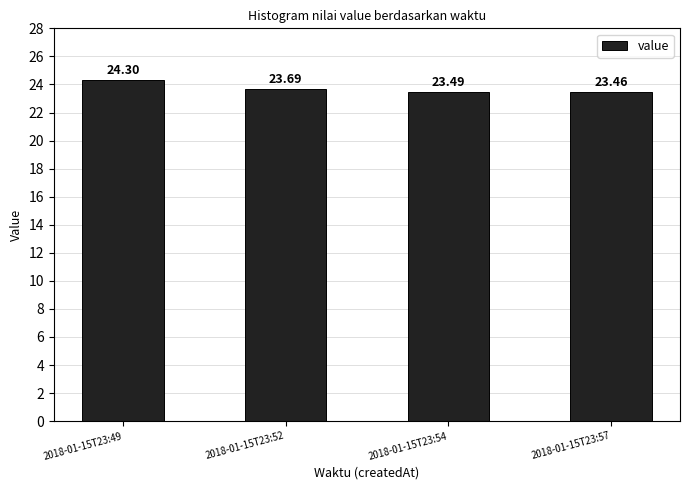

What is the change in value from 2018-01-15T23:52 to 2018-01-15T23:57?

-0.2